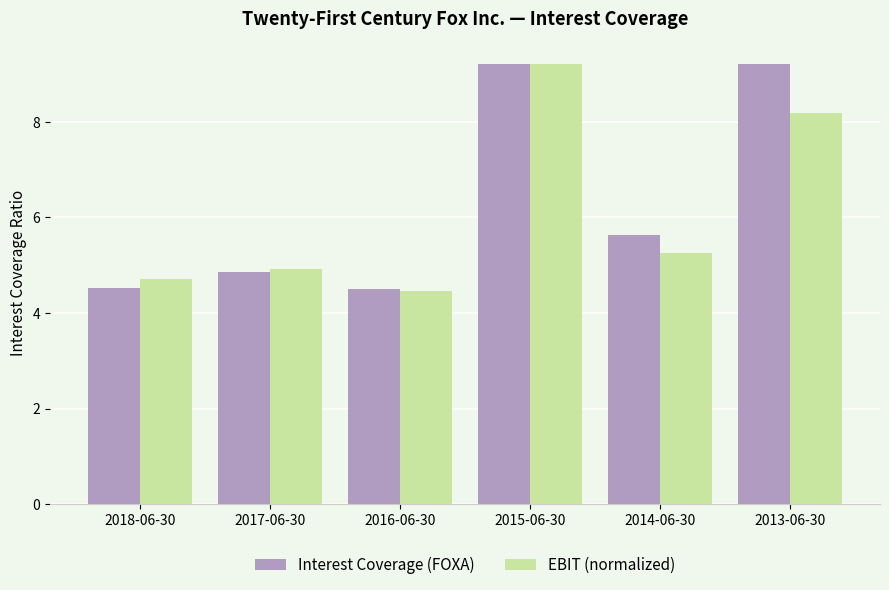

Which series changed the most between 2016-06-30 and 2015-06-30?

EBIT (normalized)